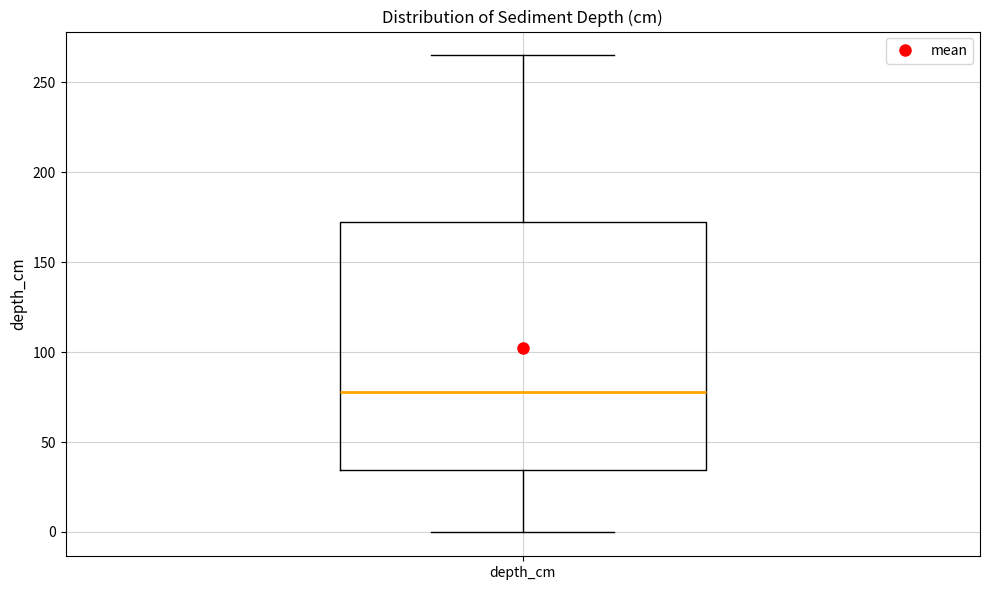

Read this box plot against the y-axis: the position of the median line, the range covered by the box, and the ends of both whiskers. The values are not printed on the chart, so give them approximately, as read against the axis.

median 80, box 35 to 170, whiskers 0 to 265